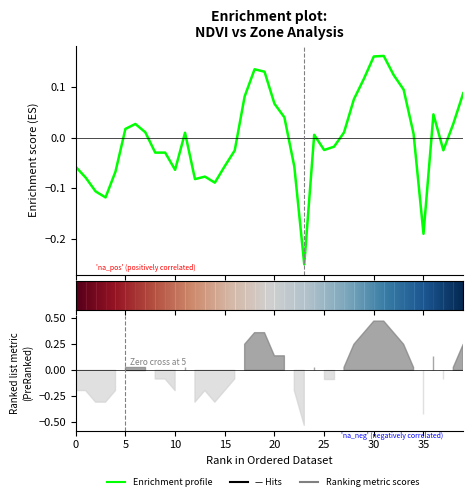

True or false: the data has more than 2 interior local peaks.

True